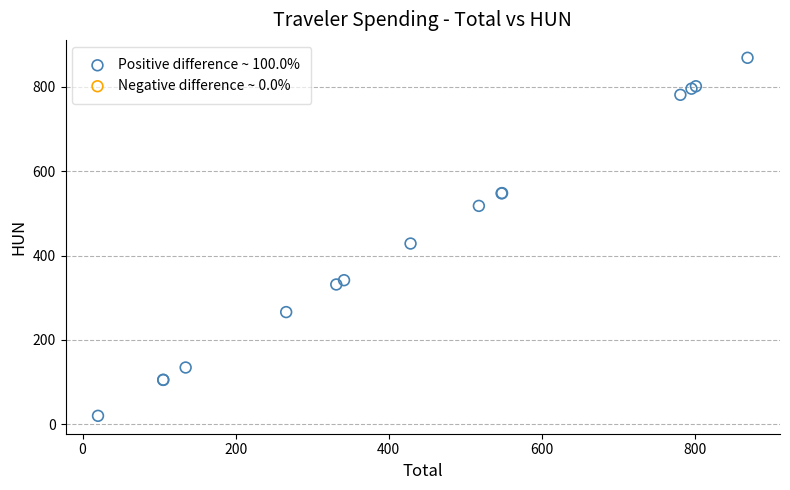

What Y value in the scatter plot is closest to 444?

428.6